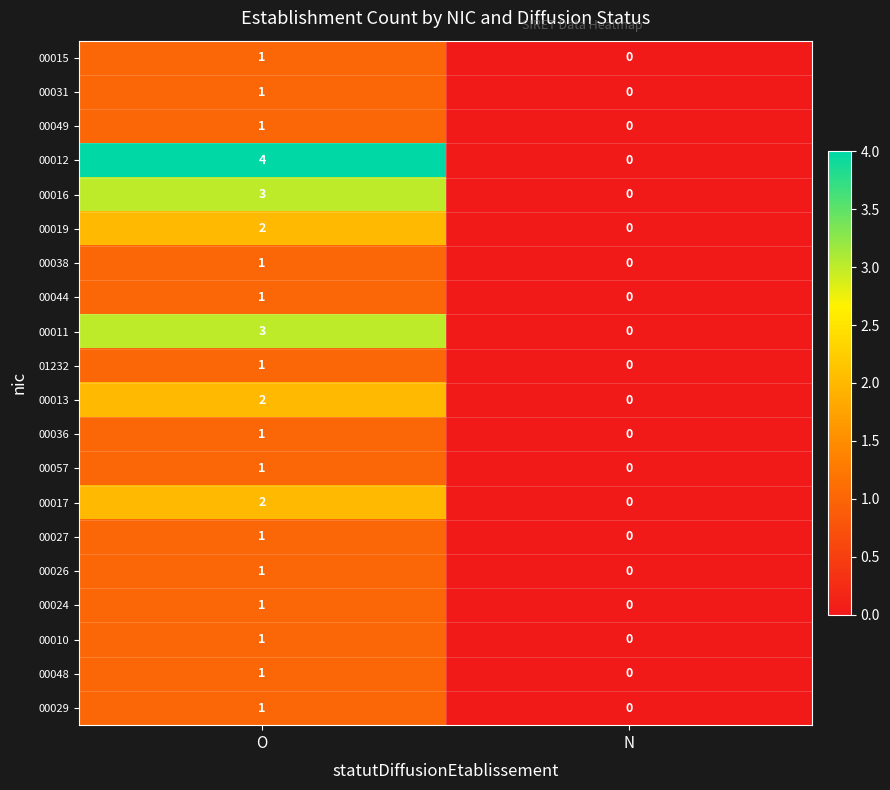

How many data points in 00038 are less than 1?

1